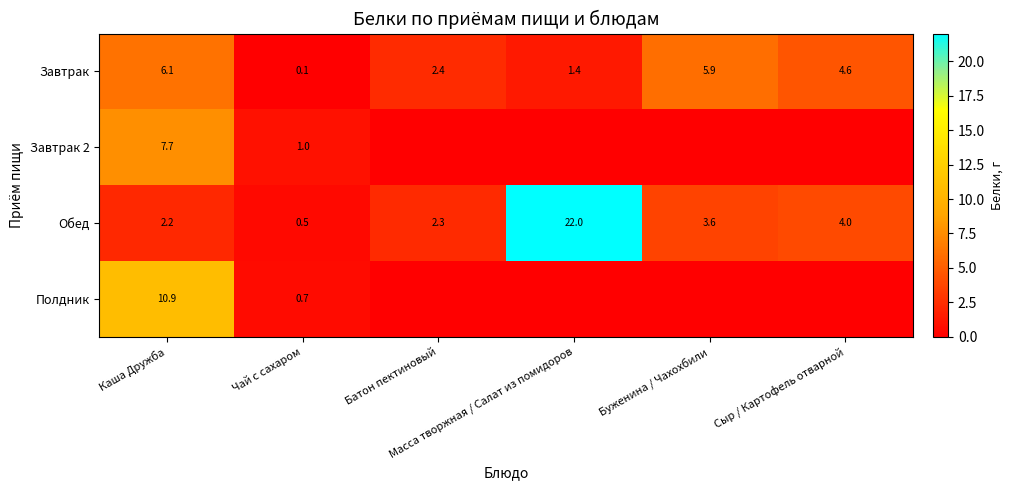

What is the difference between the maximum and minimum values in the Обед series?

21.5